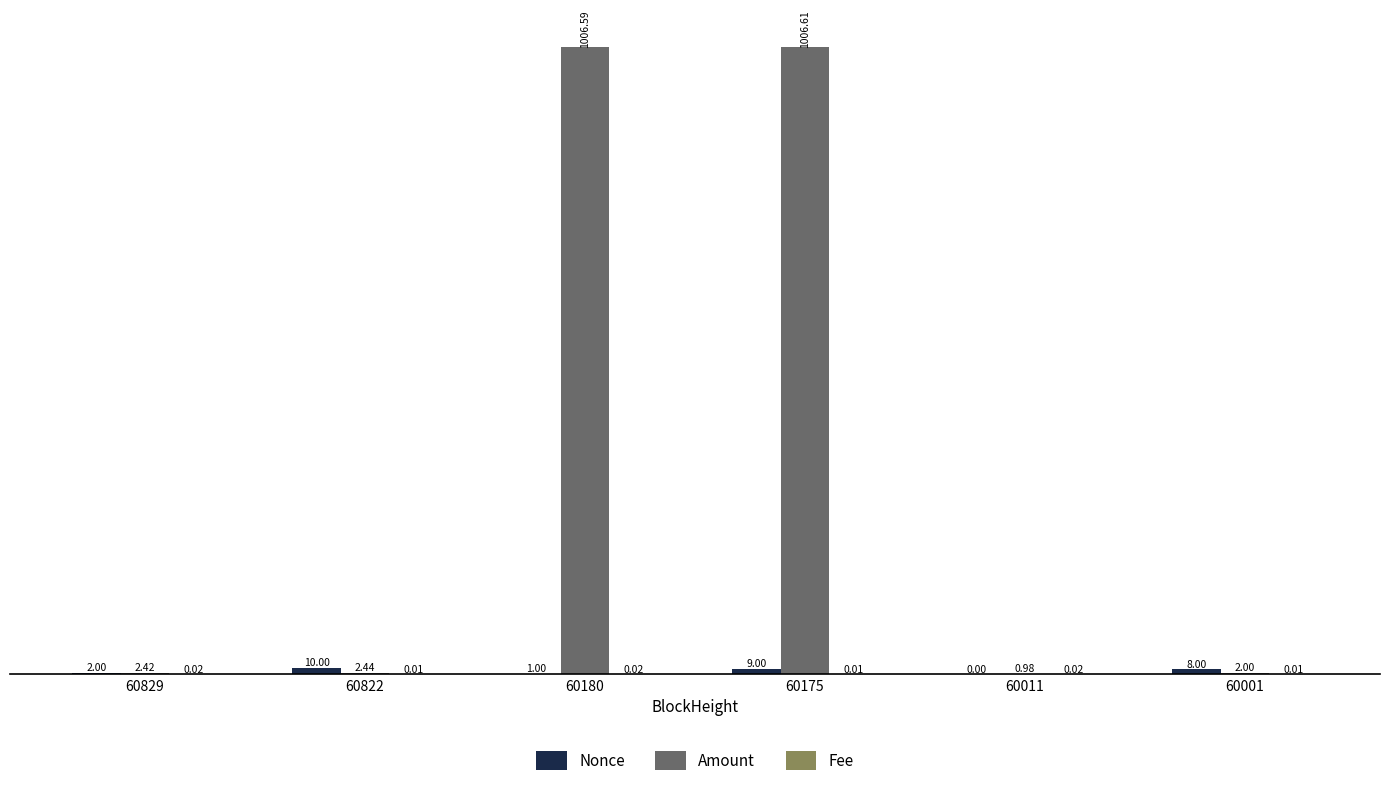

Which series has the largest total across all categories?

Amount